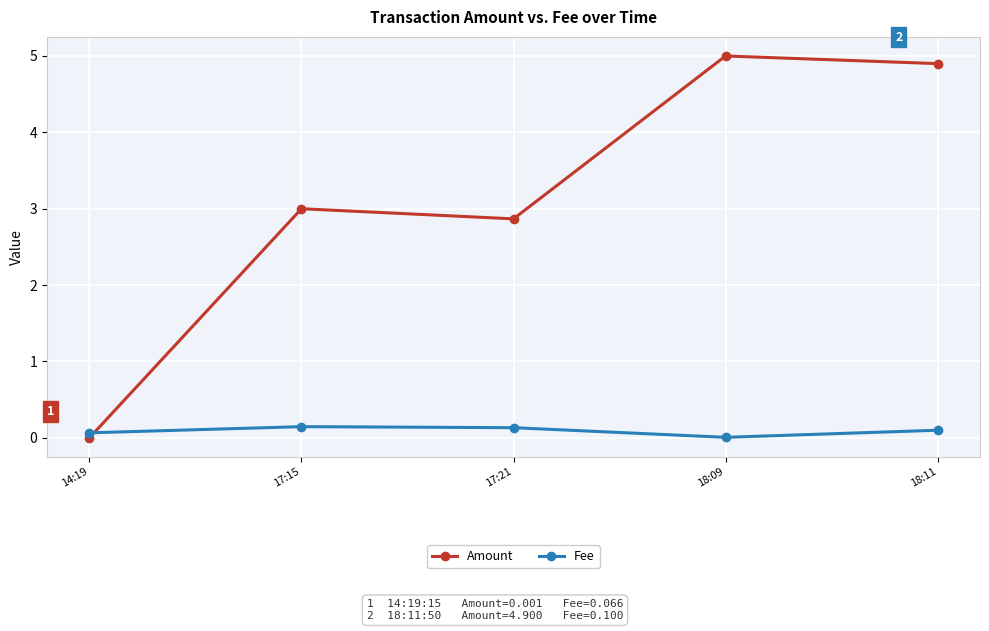

Is this an area chart (filled region under the line)?

No